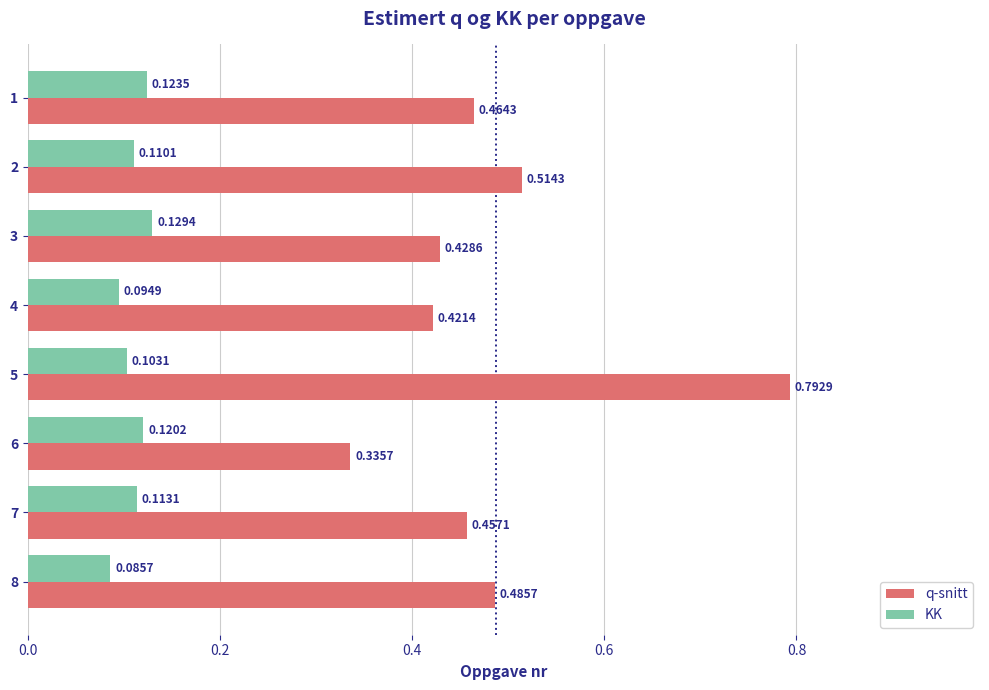

Rank the categories by q-snitt value from lowest to highest.

6, 4, 3, 7, 1, 8, 2, 5